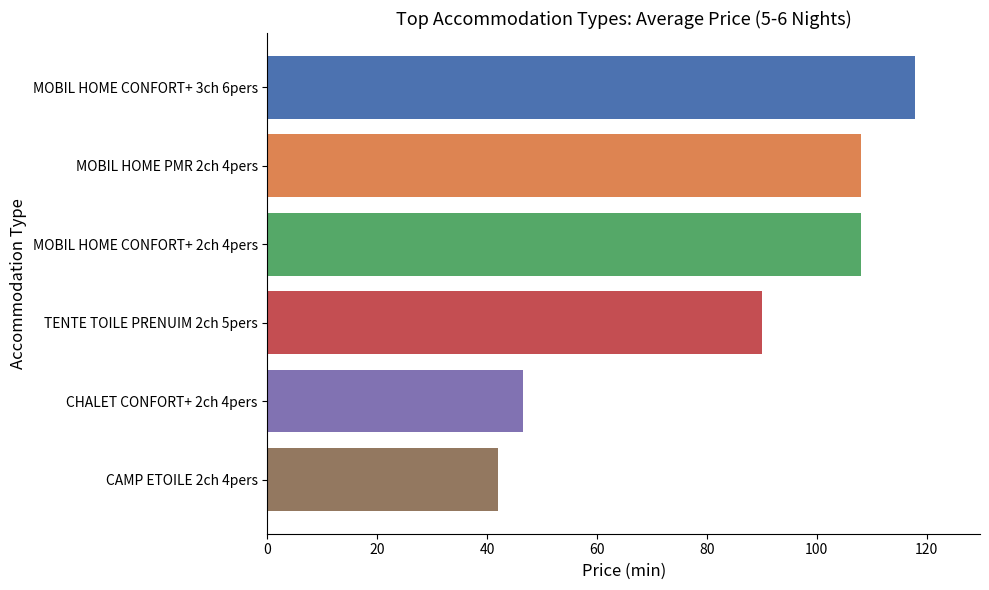

At which category does the chart reach its peak across all series?

MOBIL HOME CONFORT+ 3ch 6pers